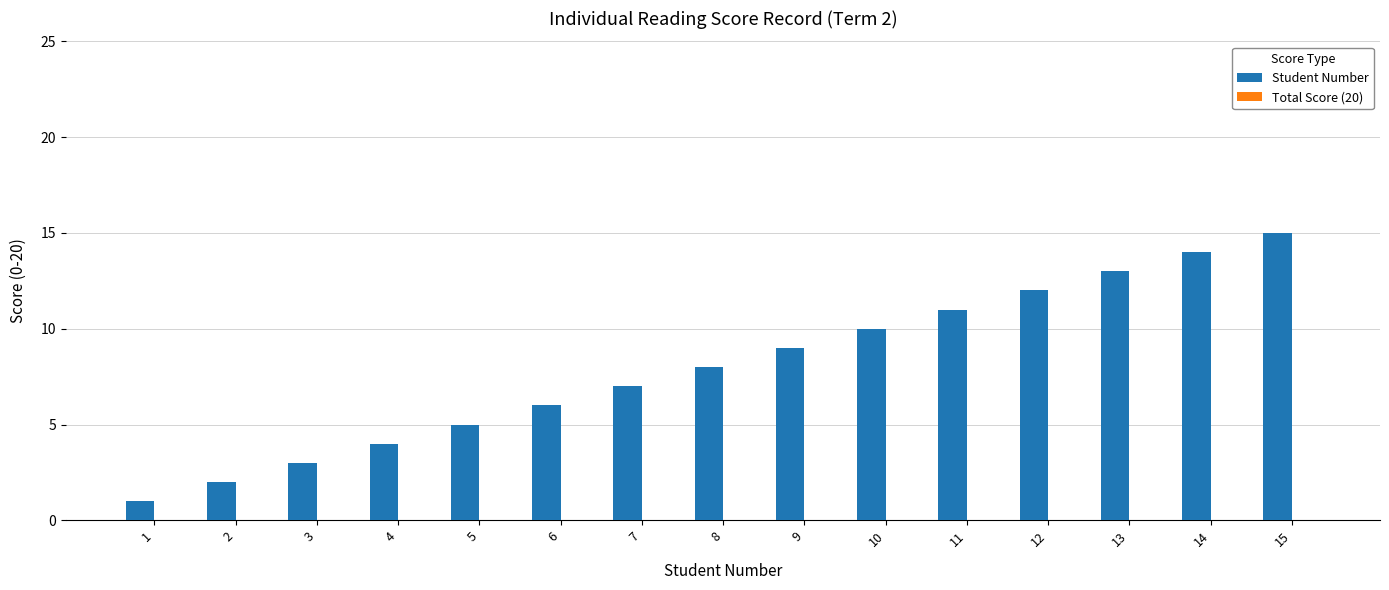

How many bars are there in total?

15